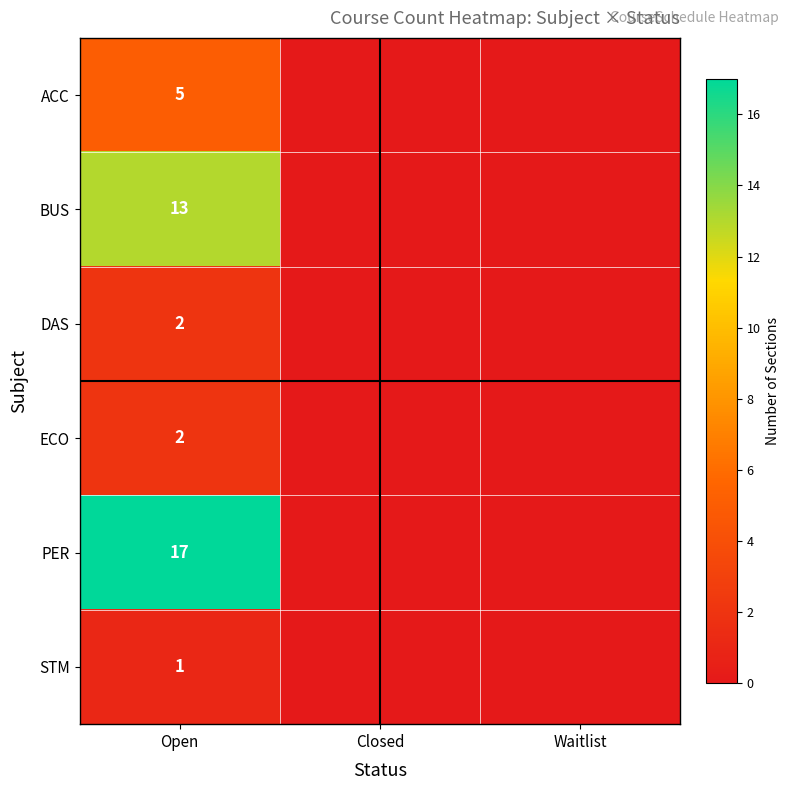

The value of ECO at Open is 2. True or false?

True